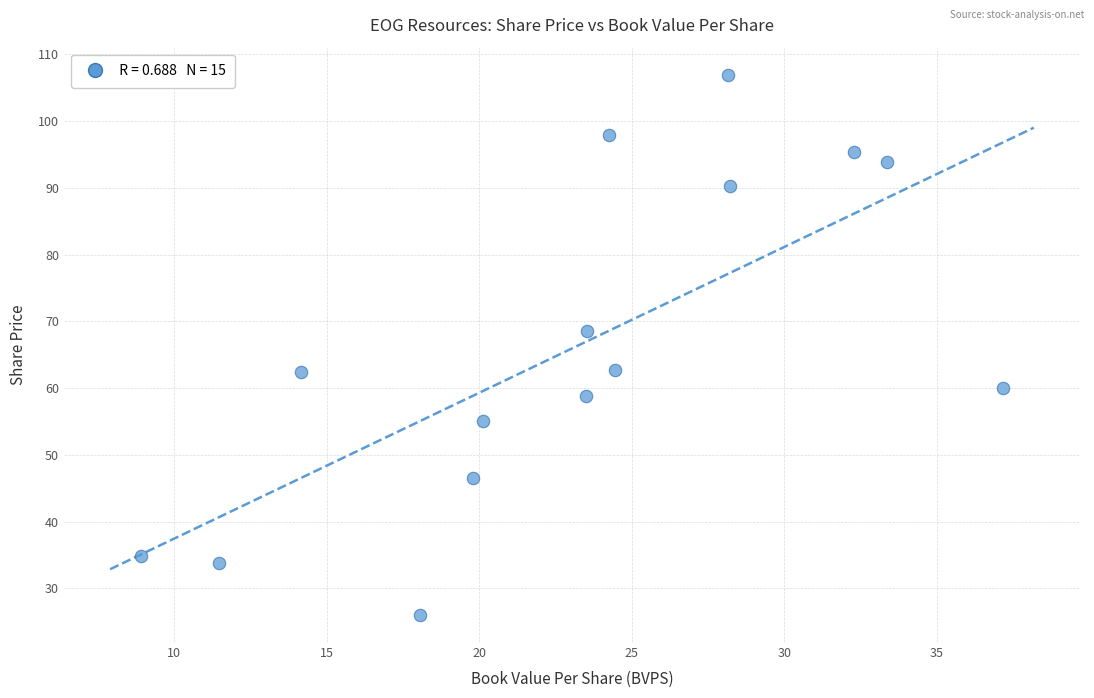

What is the range of X values (max minus min)?

28.3